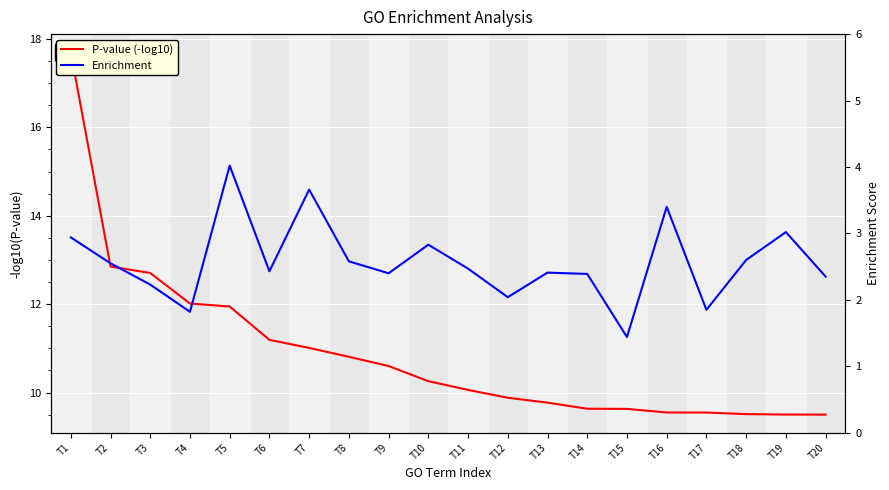

At how many categories does at least one series exceed 16?

1